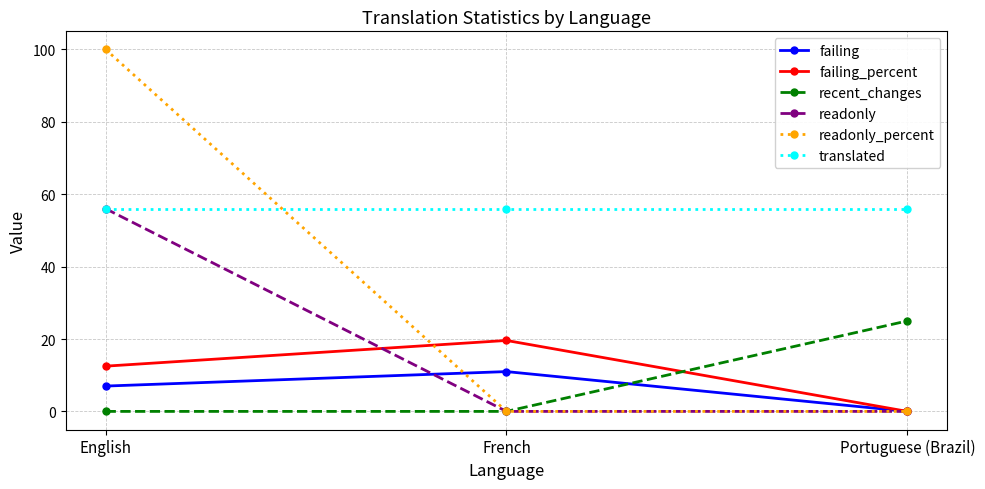

What is the maximum value for readonly_percent?

100.0